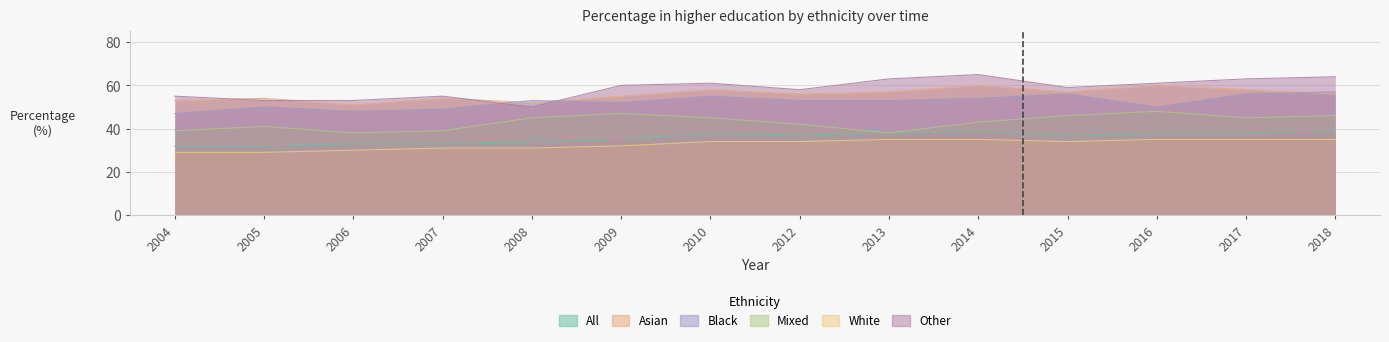

True or false: Mixed has a value of 46 at 2015.

True